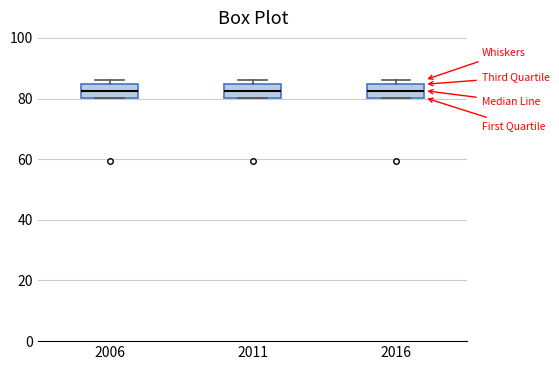

Reading left to right, read every box against the y-axis: the position of its median line, the range the box covers, and the ends of its whiskers. The values are not printed on the chart, so give them approximately, as read against the axis.

2006: median 82, box 80 to 84, whiskers 80 to 86
2011: median 82, box 80 to 84, whiskers 80 to 86
2016: median 82, box 80 to 84, whiskers 80 to 86